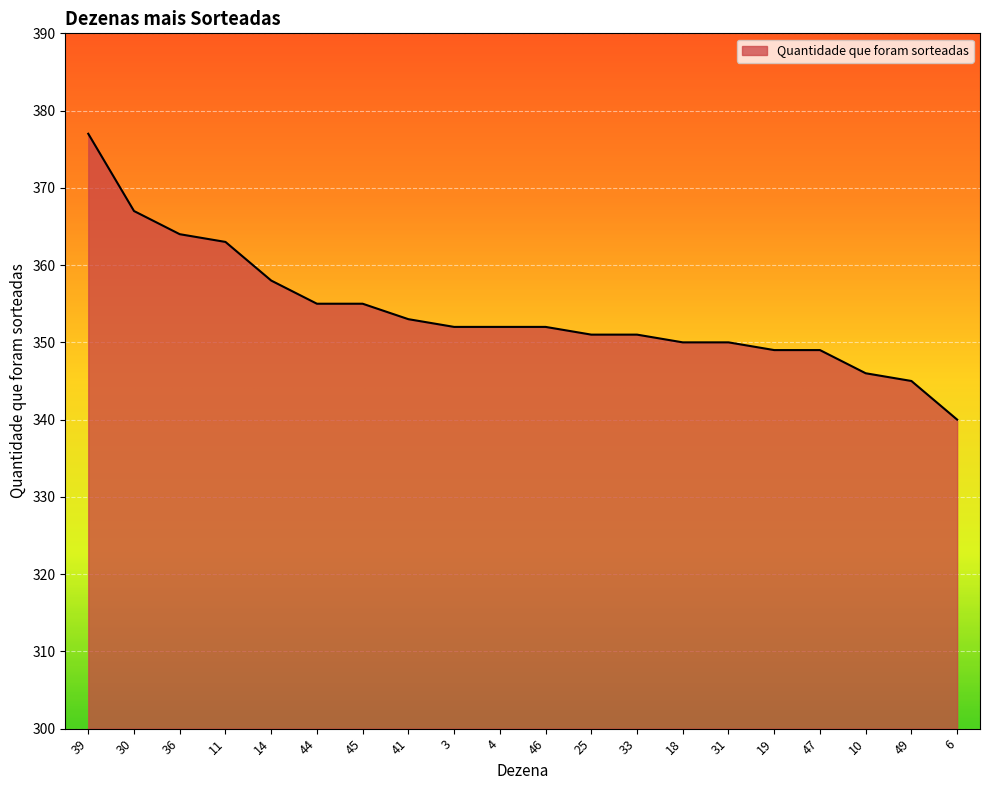

What is the sum of the values at 25 and 14?

709